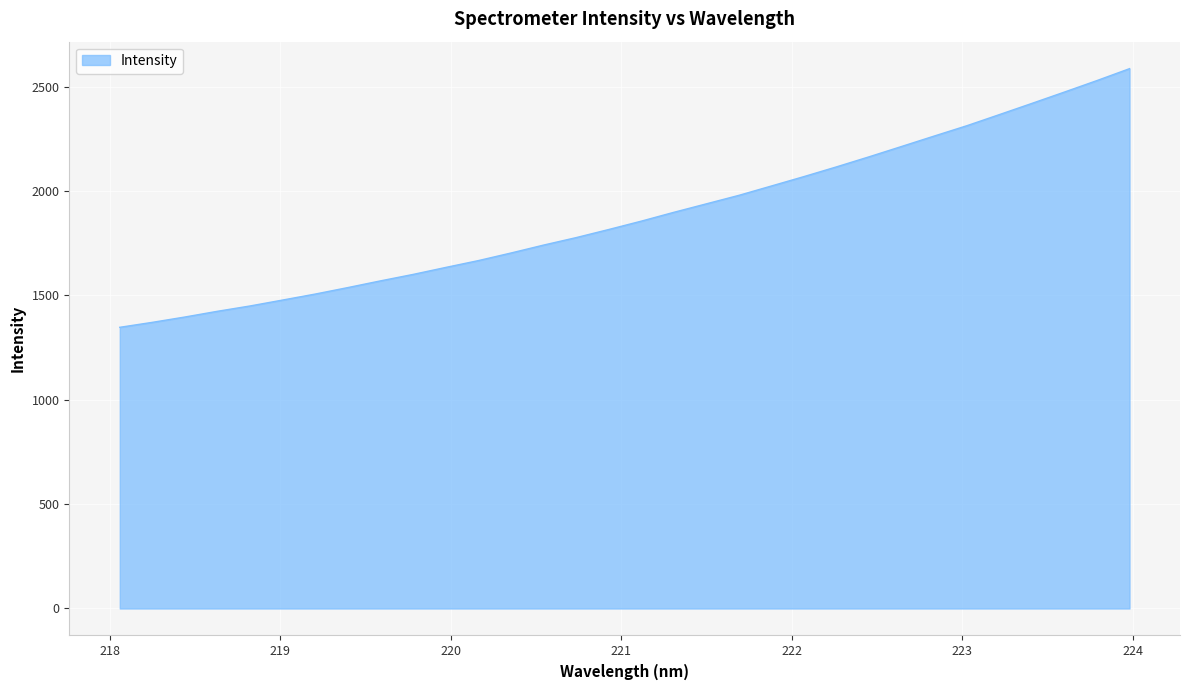

What is the smallest value displayed?

1346.9